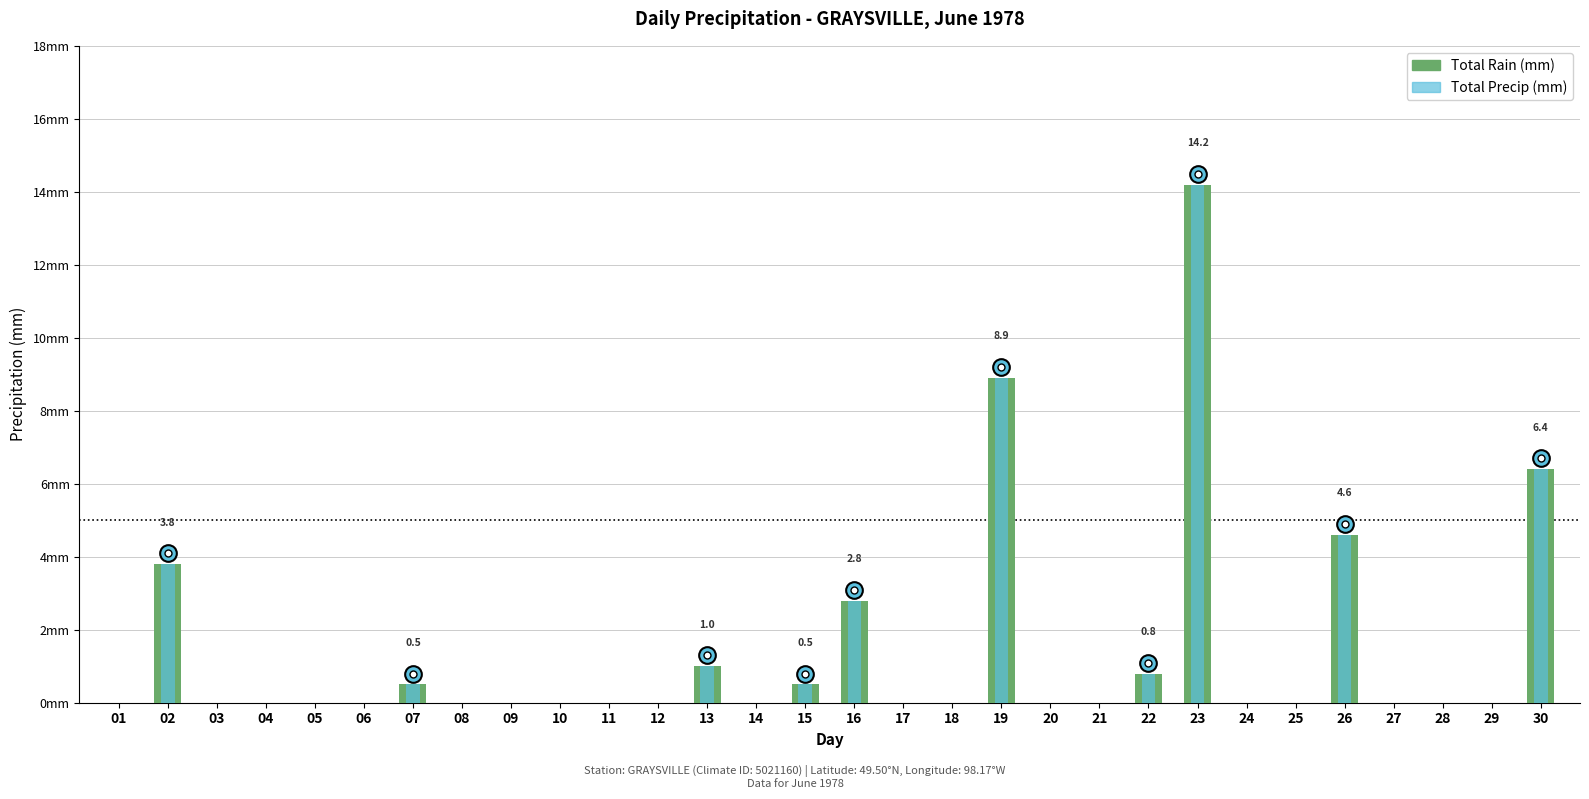

How many bars are there in each group?

2